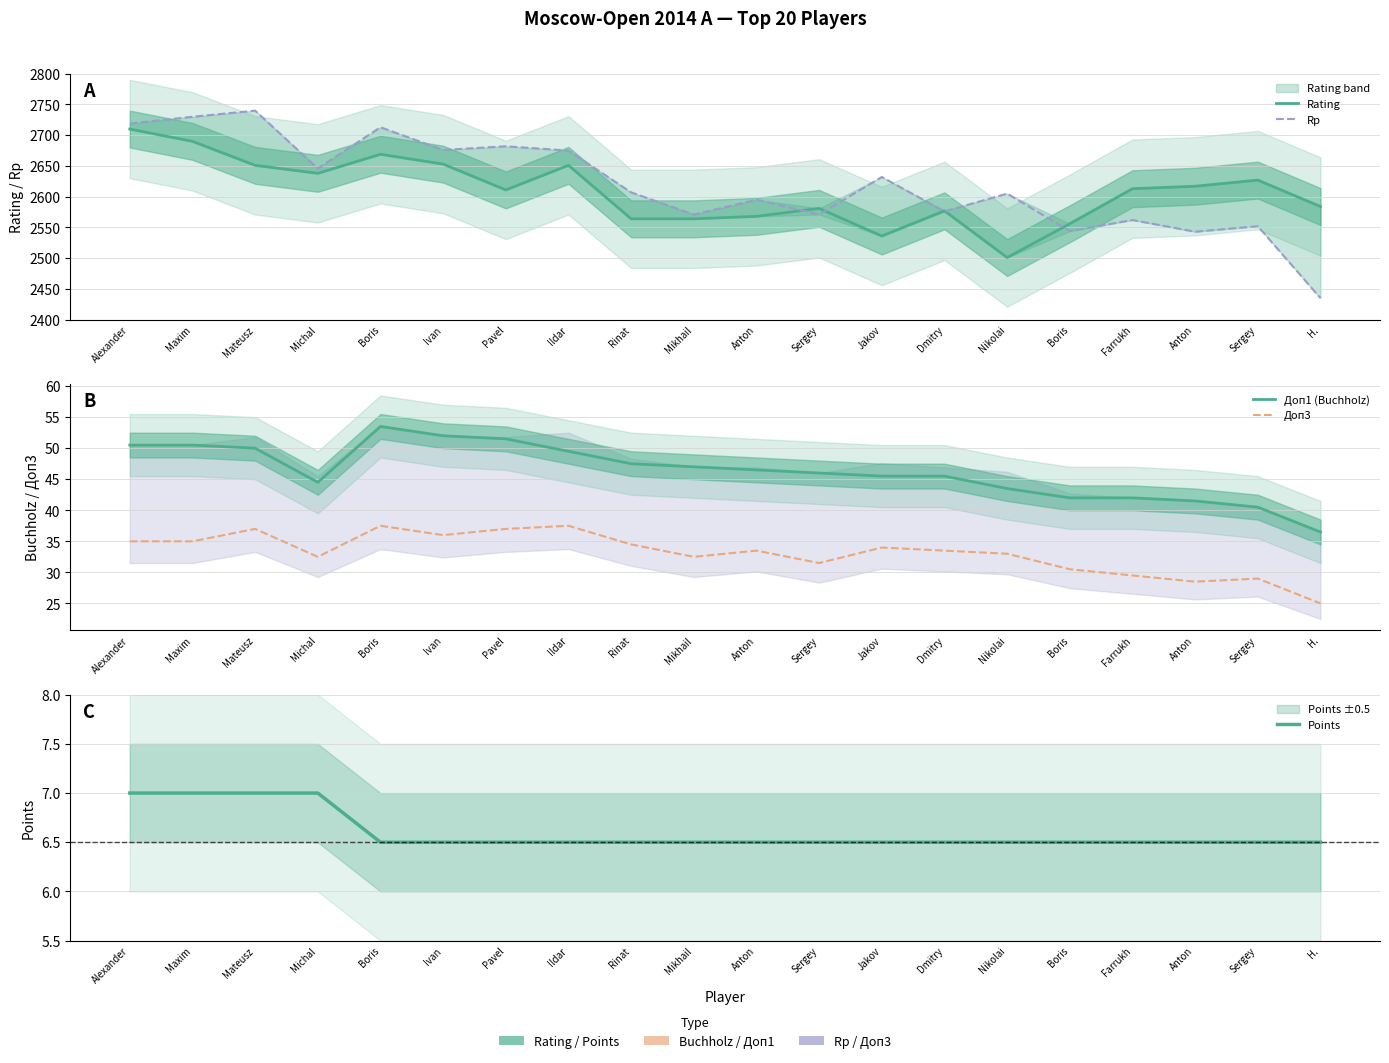

How many data points does each series have?

20